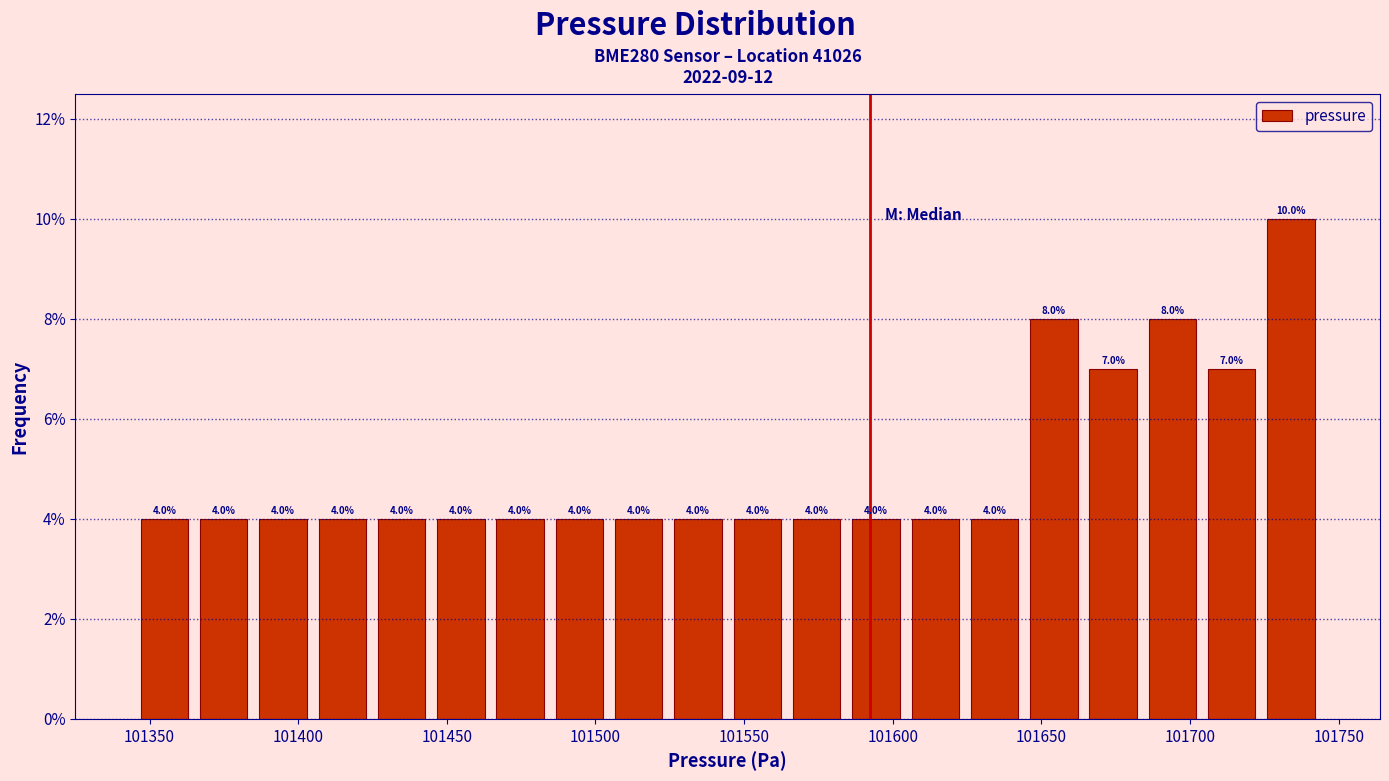

Read against the x-axis, roughly where is the centre of the tallest bar?

101735